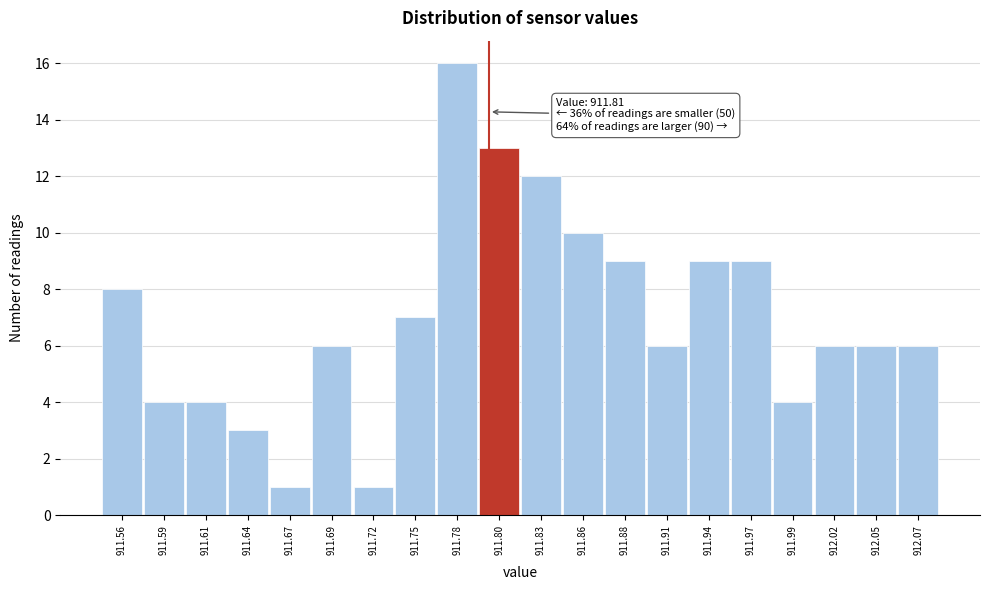

Reading left to right, list all the values displayed in this chart.

8	4	4	3	1	6	1	7	16	13	12	10	9	6	9	9	4	6	6	6